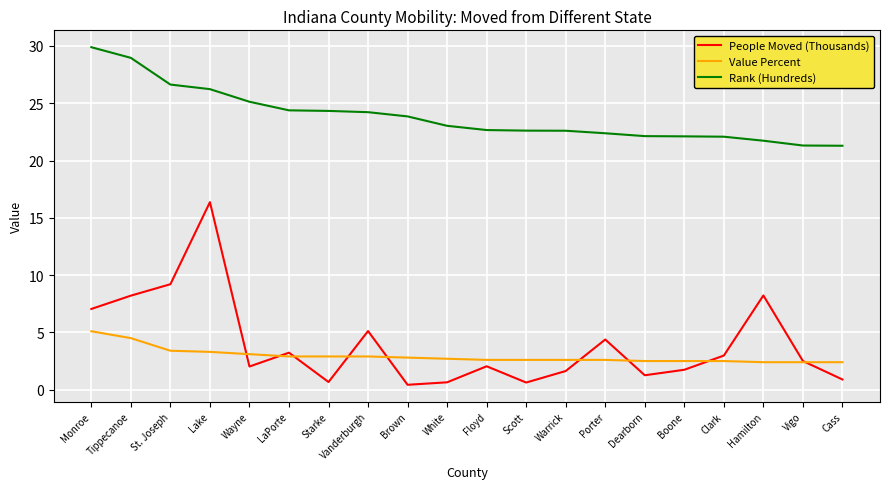

What is the sum of all Rank (Hundreds) values?

477.6